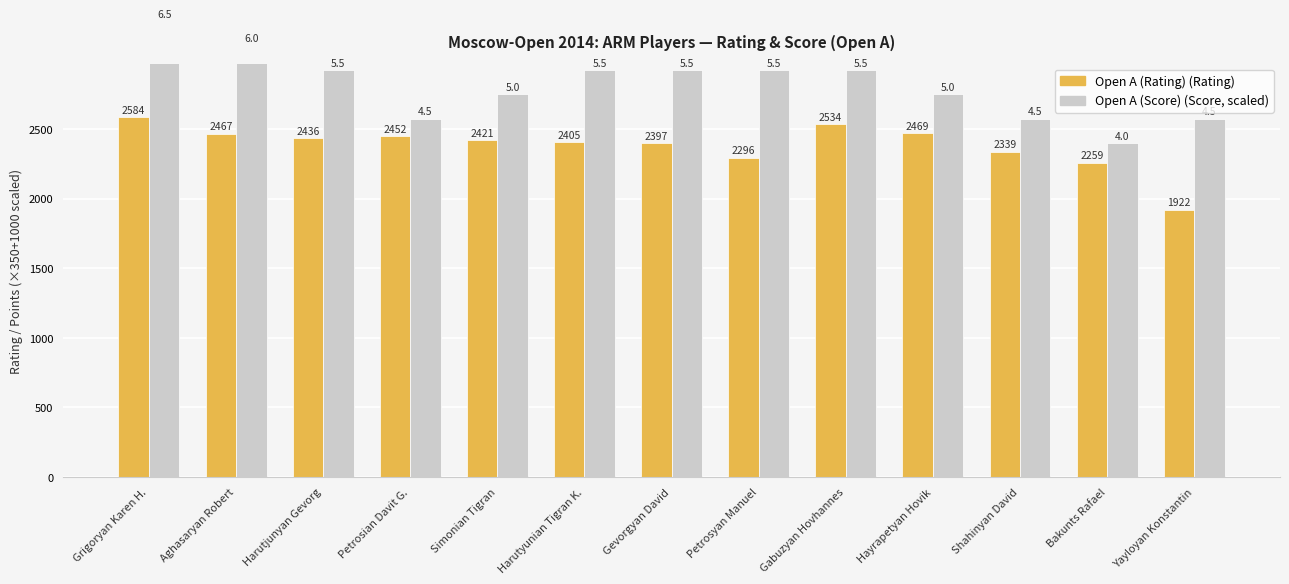

List the series in order of their peak value, highest first.

Open A (Score), Open A (Rating)